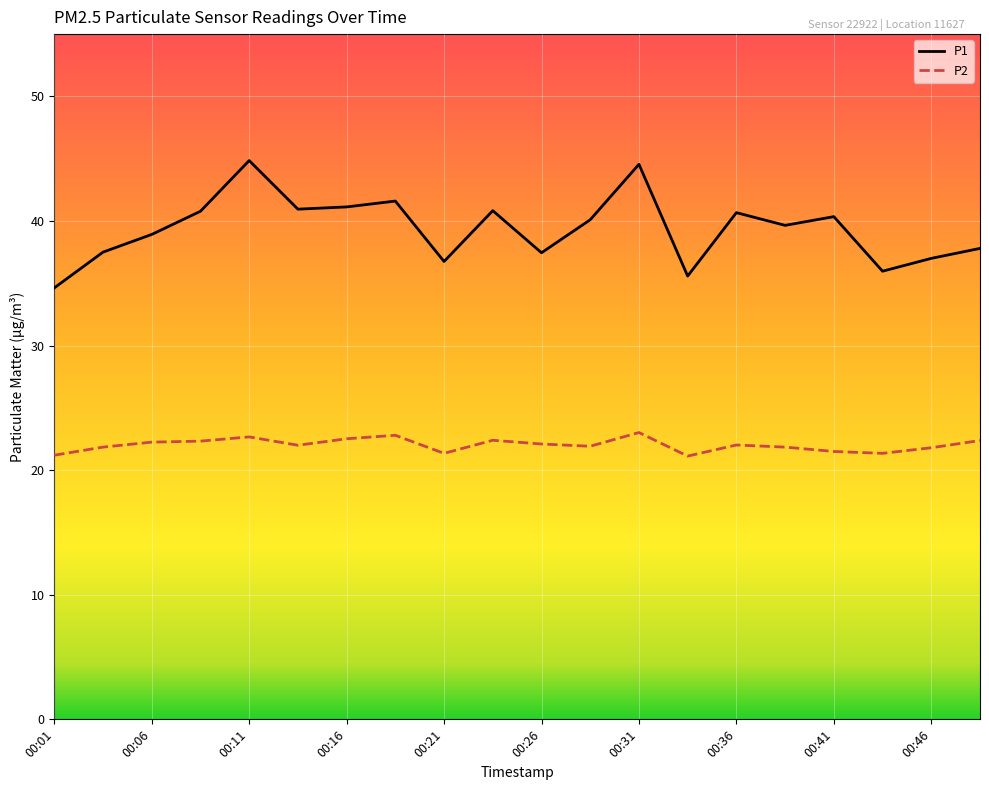

Rank the series by their maximum value, from lowest to highest.

P2, P1